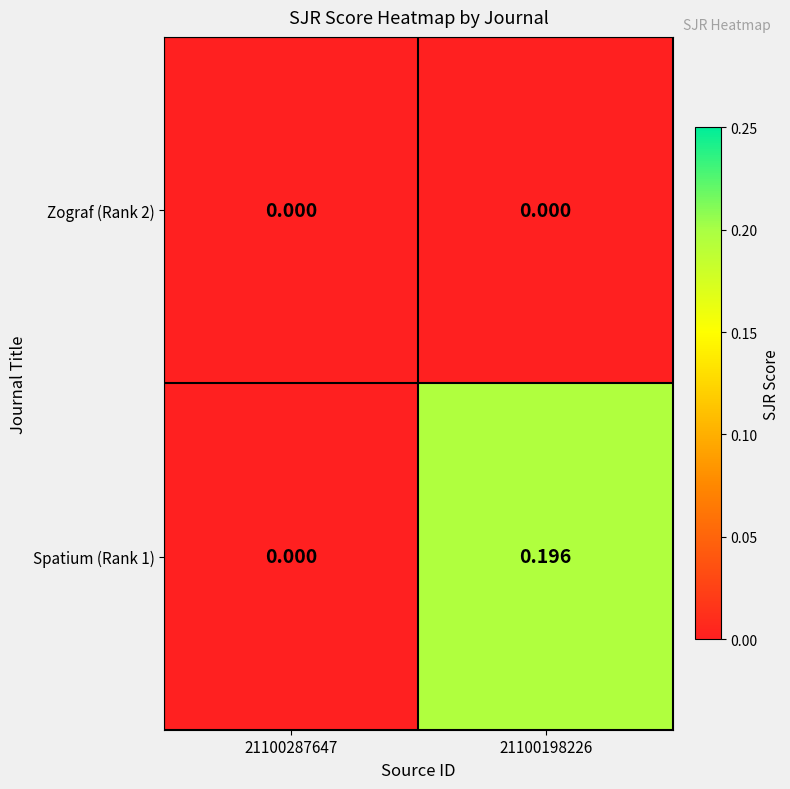

Which series has the largest range (max minus min)?

Spatium (Rank 1)